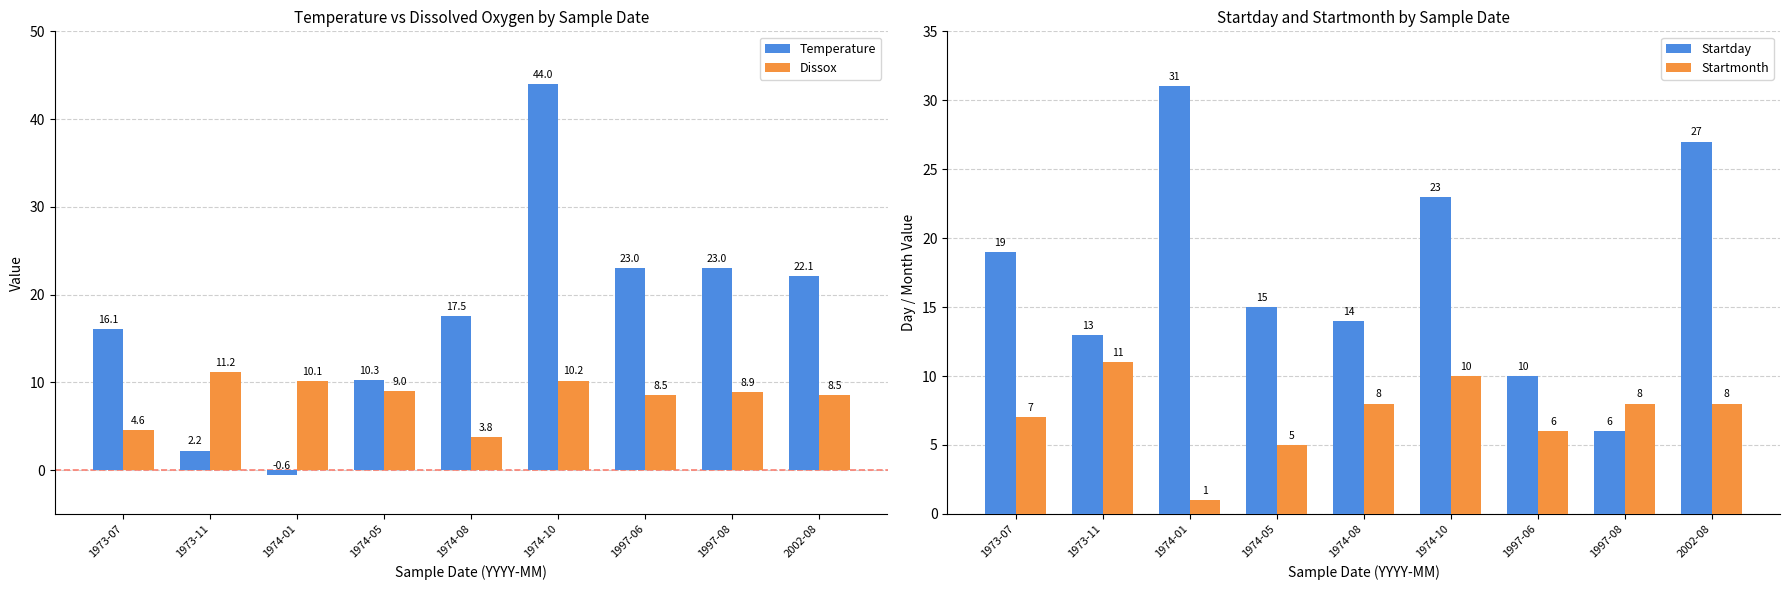

What is the spread (max minus min) of values at 1997-08?

17.0